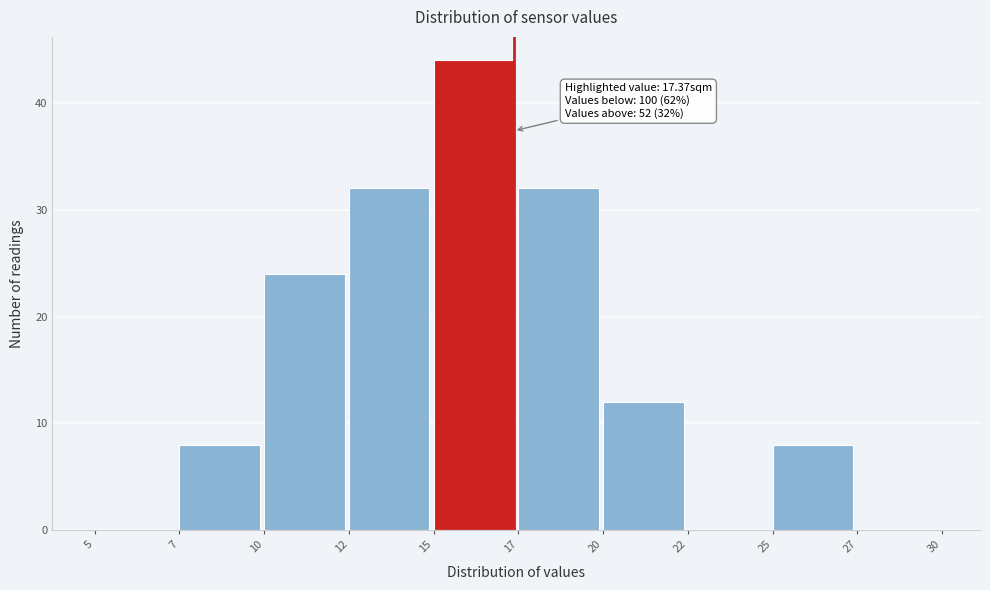

Reading right to left, transcribe all the data shown in this chart.

27=0	25=8	22=0	20=12	17=32	15=44	12=32	10=24	7=8	5=0